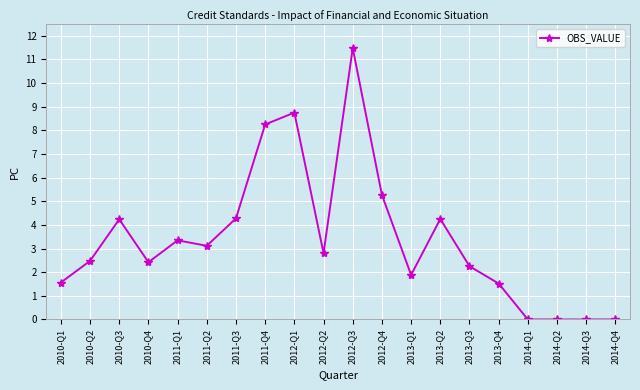

Which has a higher value, 2011-Q4 or 2014-Q2?

2011-Q4